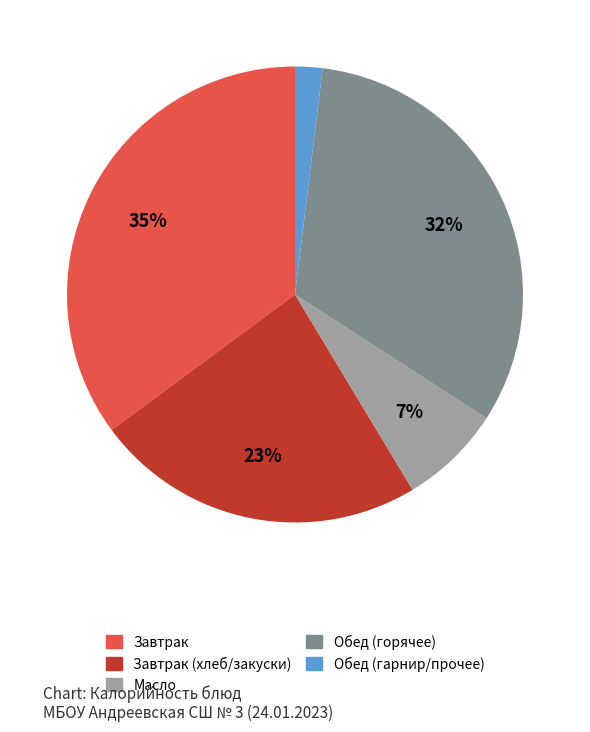

To the nearest percent, what is the difference between the largest and smallest slice percentages?

33%